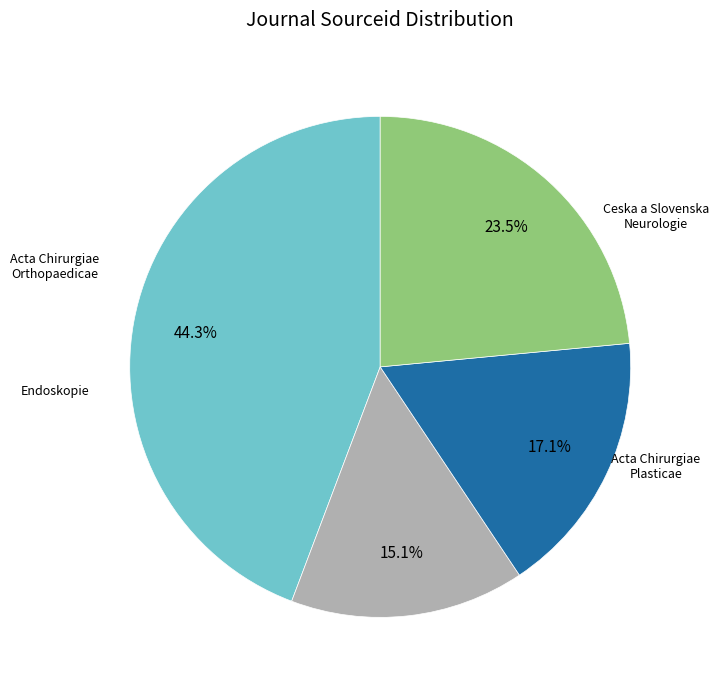

What percentage is the Endoskopie slice, to the nearest percent?

15%